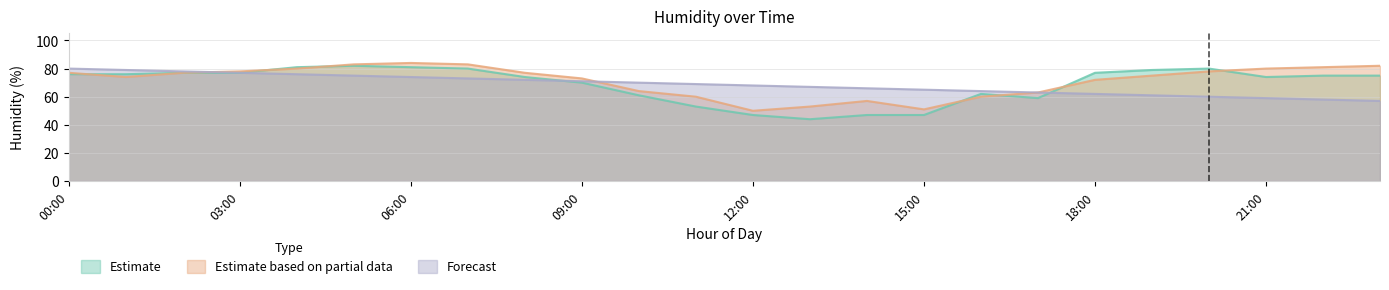

Which series has the largest total across all categories?

Estimate based on partial data